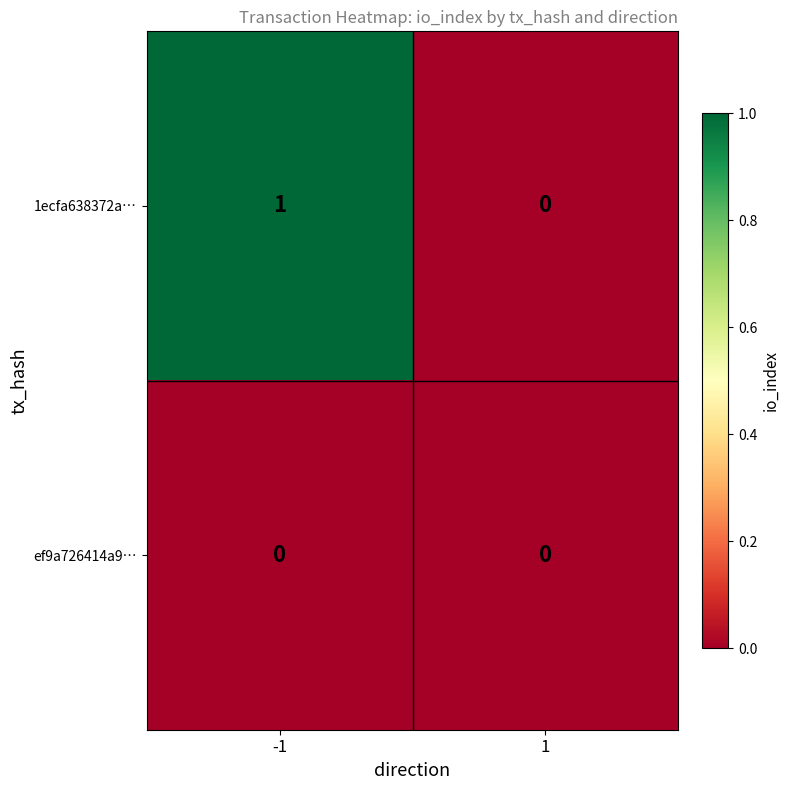

Which series has the widest spread of values?

1ecfa638372a…